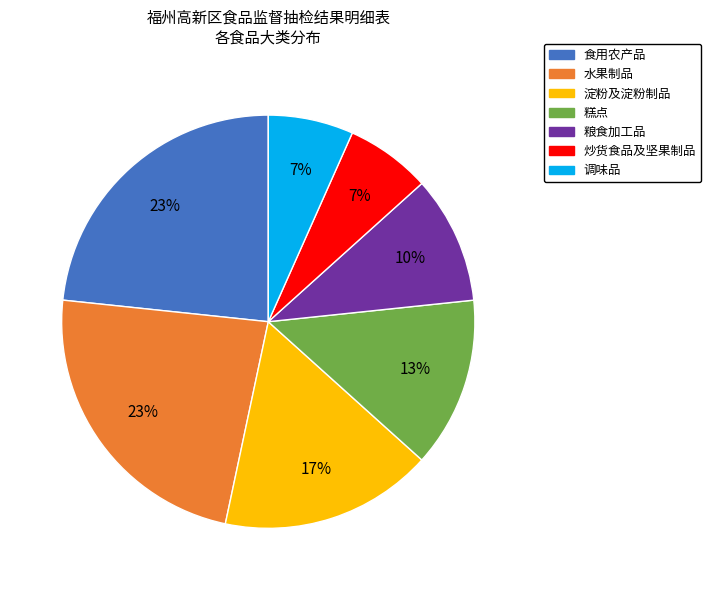

To the nearest percent, what is the difference between the 炒货食品及坚果制品 and 粮食加工品 slice percentages?

3%